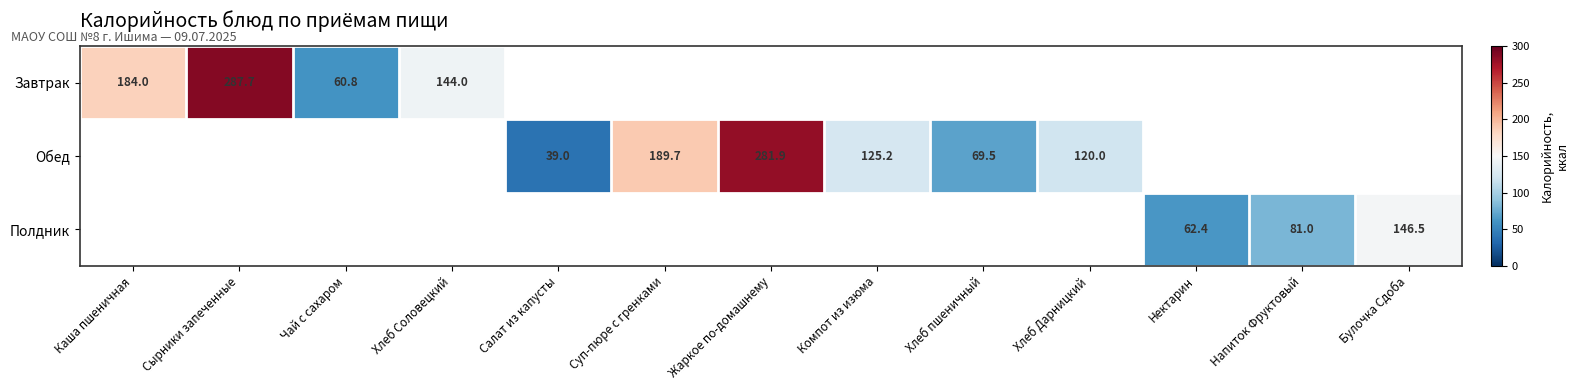

The value of Обед at Жаркое по-домашнему is 505.8. True or false?

False